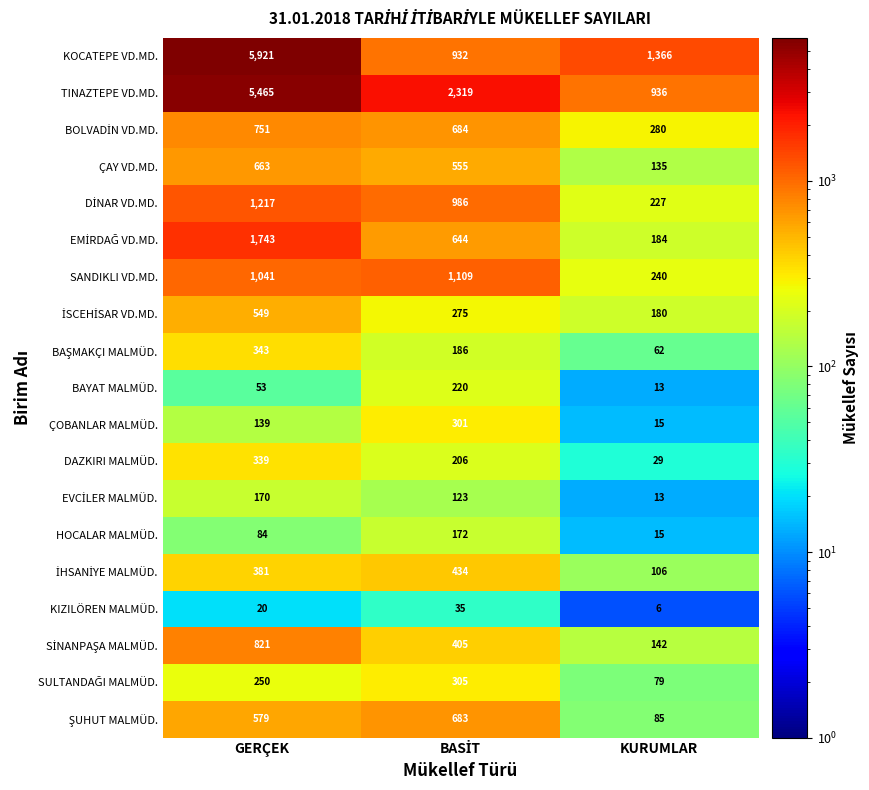

What is the greatest value displayed?

5921